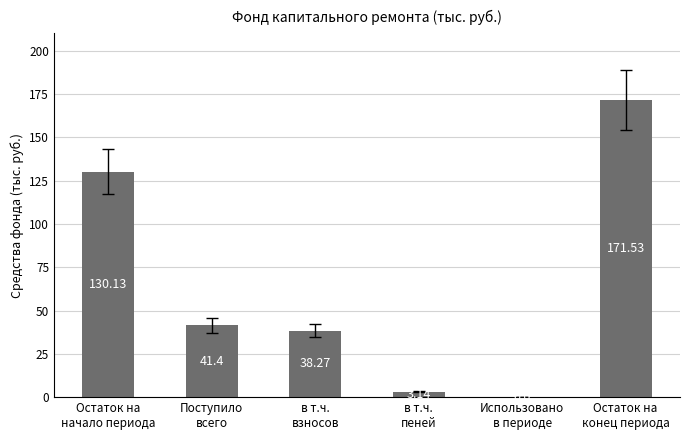

What is the change in value from Остаток на
начало периода to Остаток на
конец периода?

+41.4